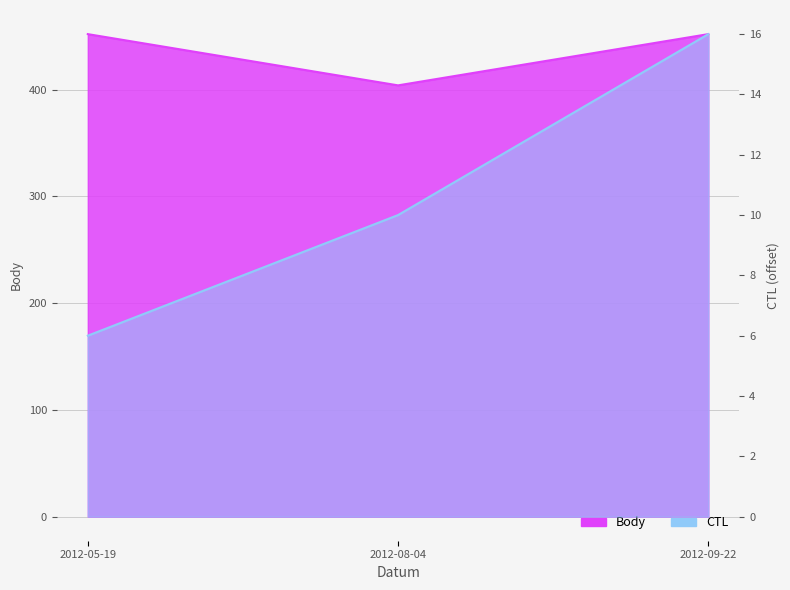

Is it true that Body equals 617 at 2012-09-22?

False